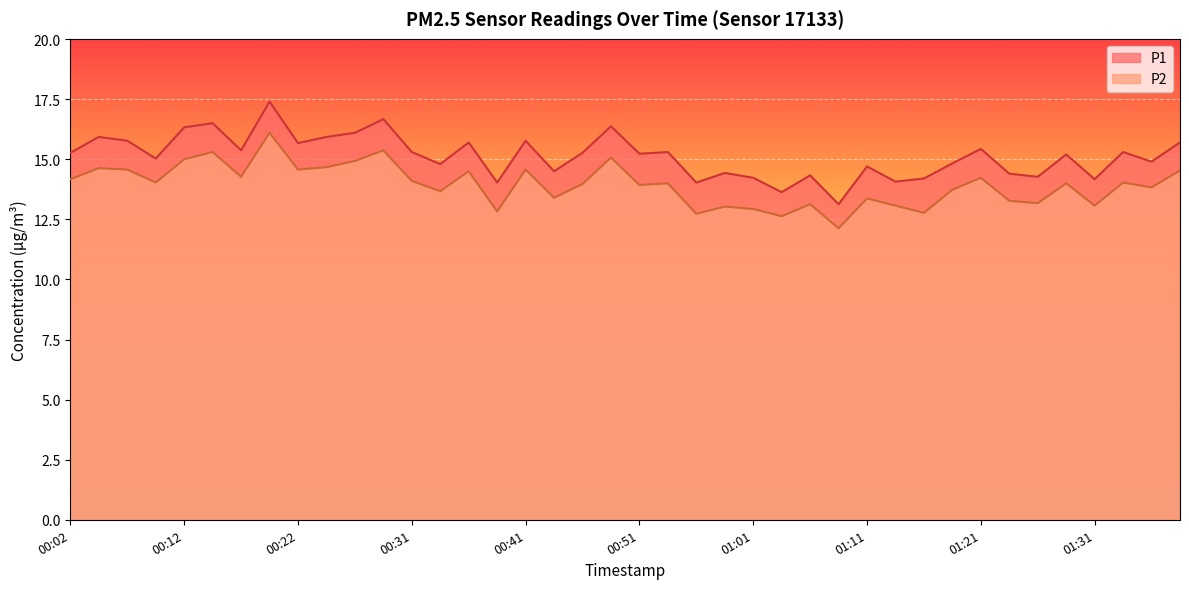

What is the label of the 4th point from the left?

00:09